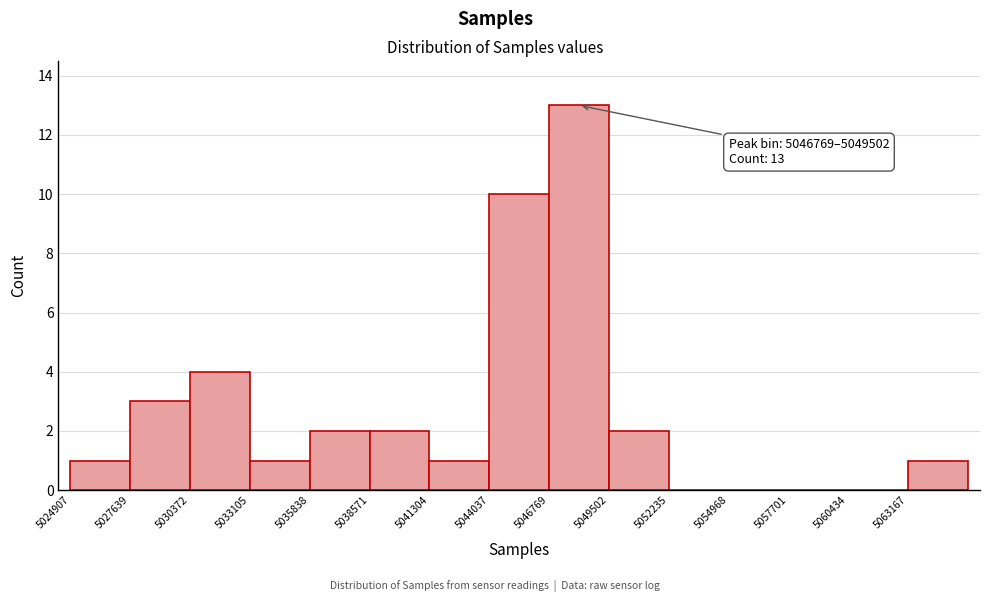

Over which range of the x-axis is the bar tallest?

5047000 to 5049500